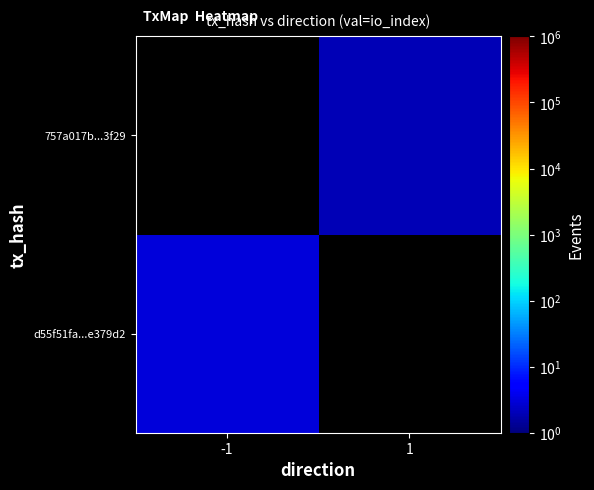

Which has a higher value, -1 or 1?

1